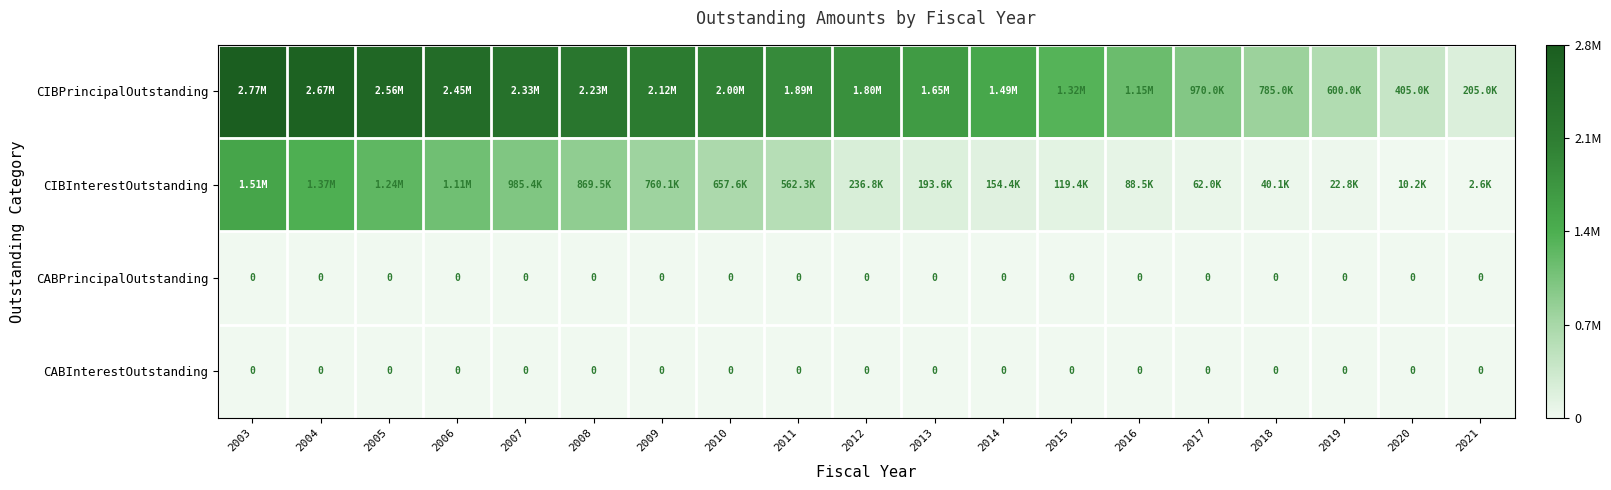

Which category has the lowest value across all series?

2003